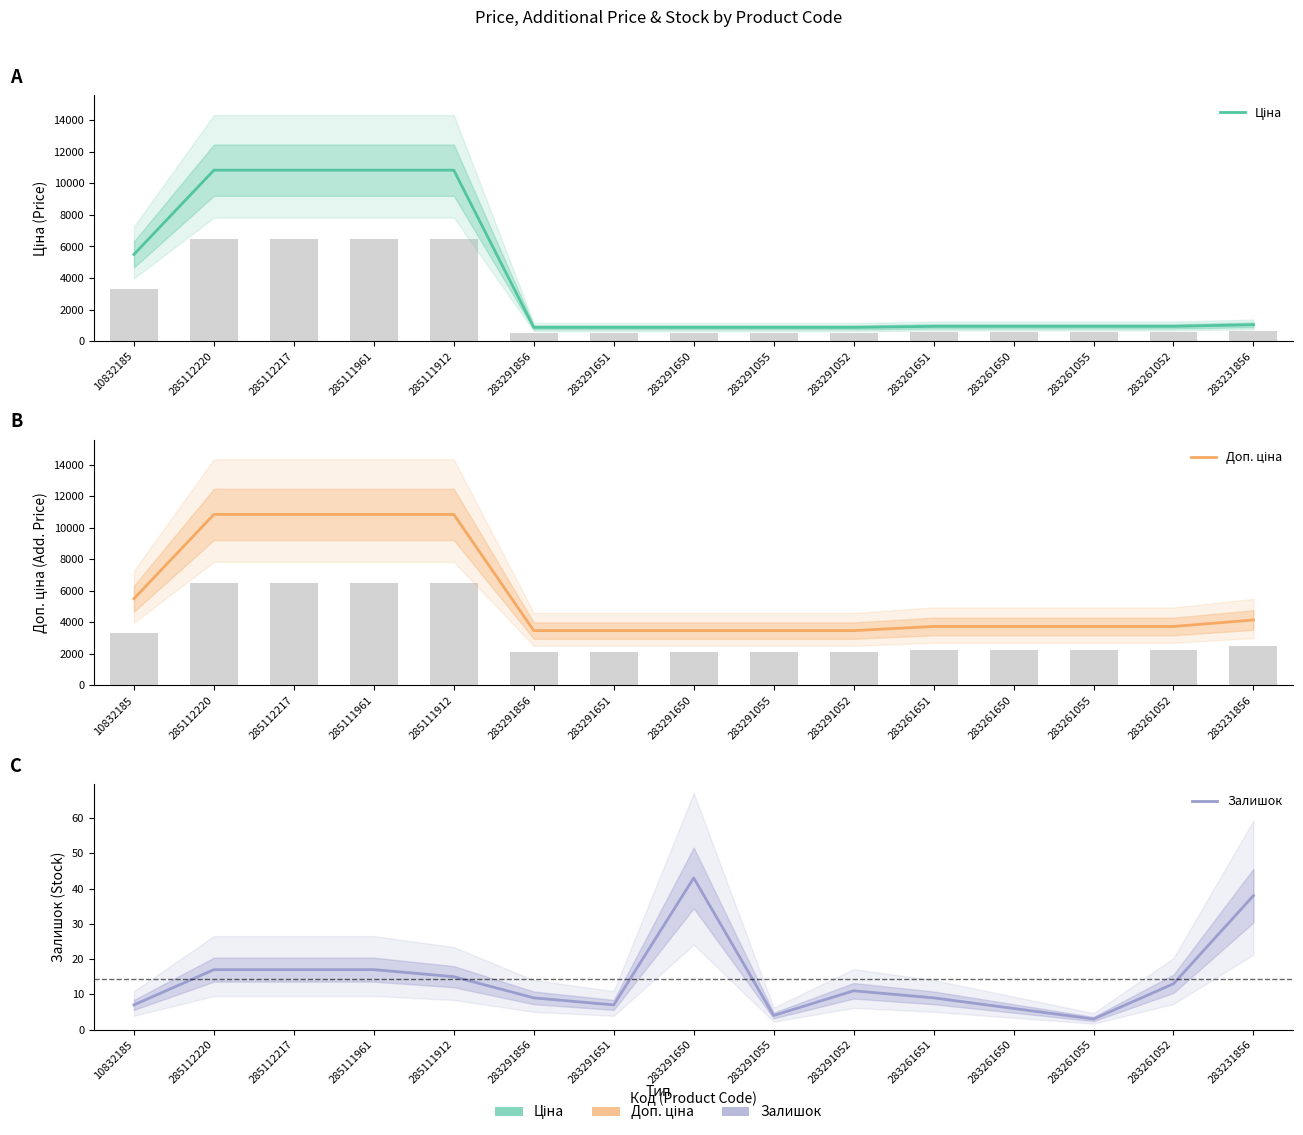

What is the spread (max minus min) of values at 285111912?

10825.1